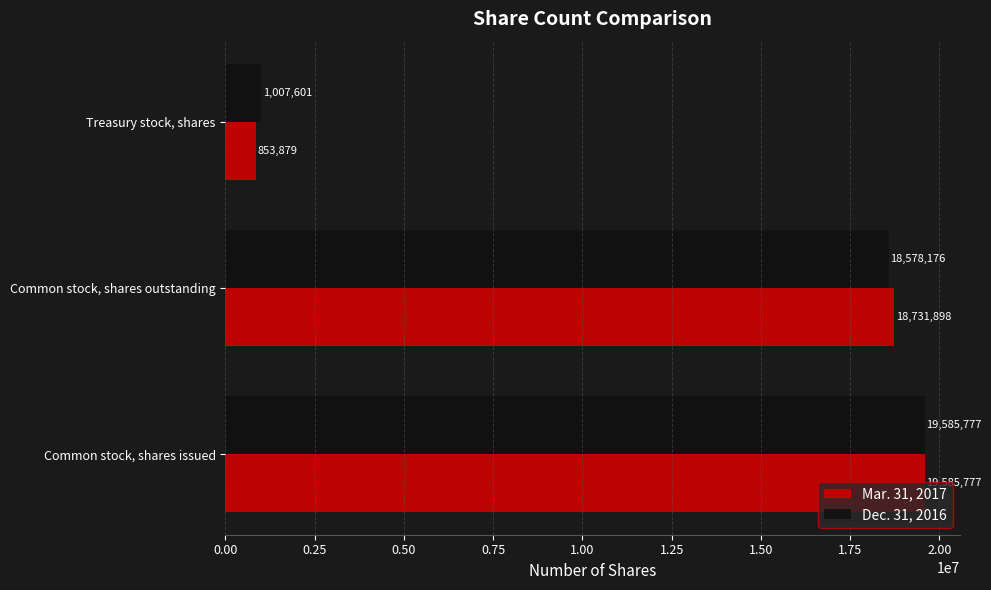

Rank the categories by Dec. 31, 2016 value from lowest to highest.

Treasury stock, shares, Common stock, shares outstanding, Common stock, shares issued